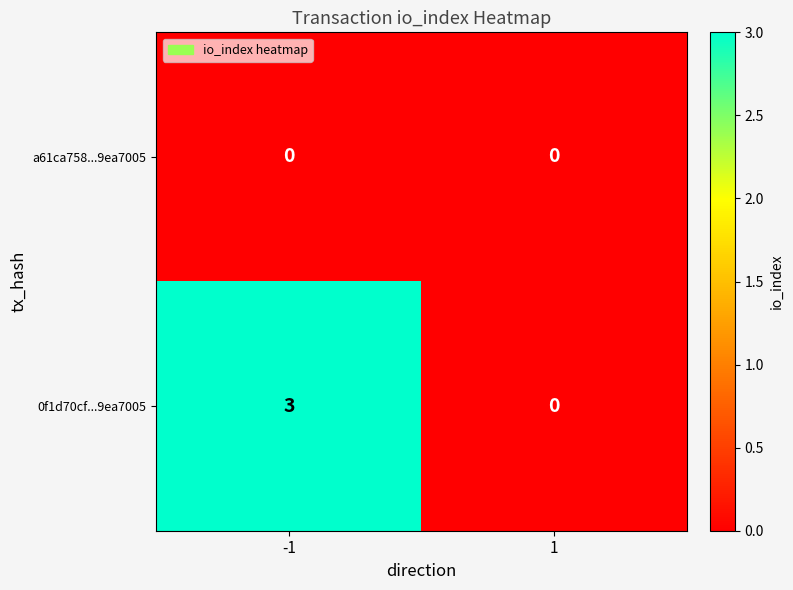

Which series has the widest spread of values?

0f1d70cf...9ea7005